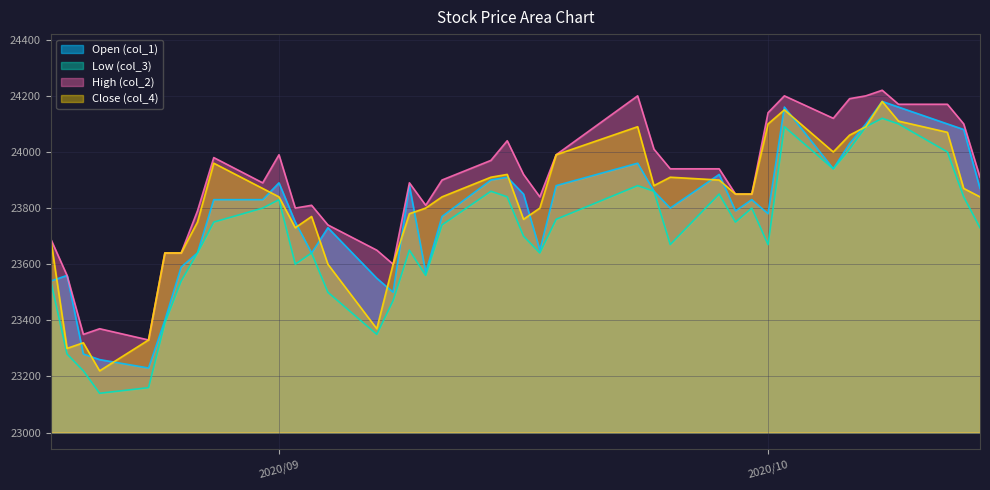

True or false: col_2 and col_4 intersect in this chart.

False